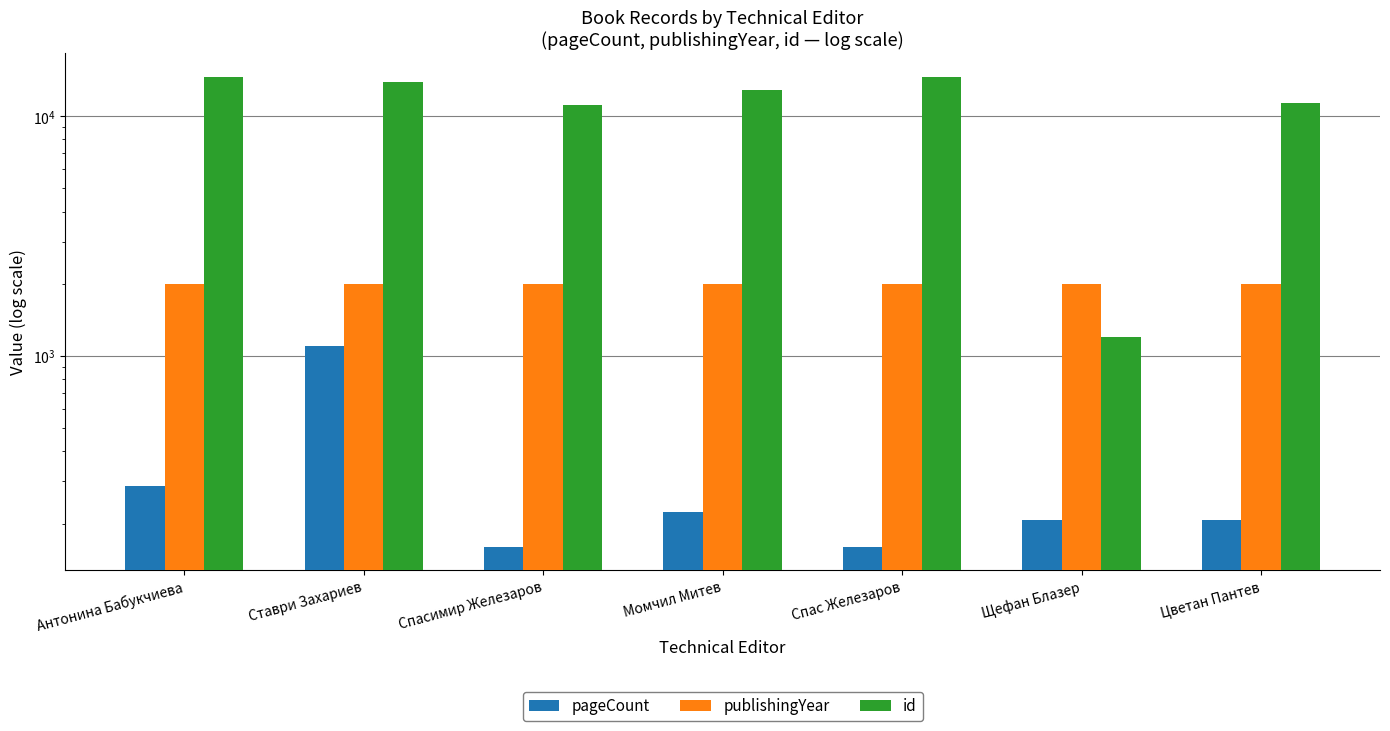

Is it true that id equals 2735 at Момчил Митев?

False